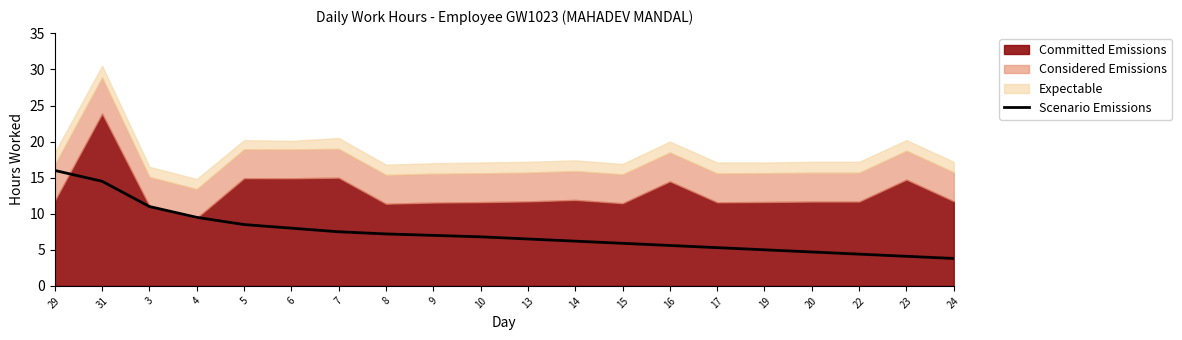

Which category has the lowest value across all series?

24